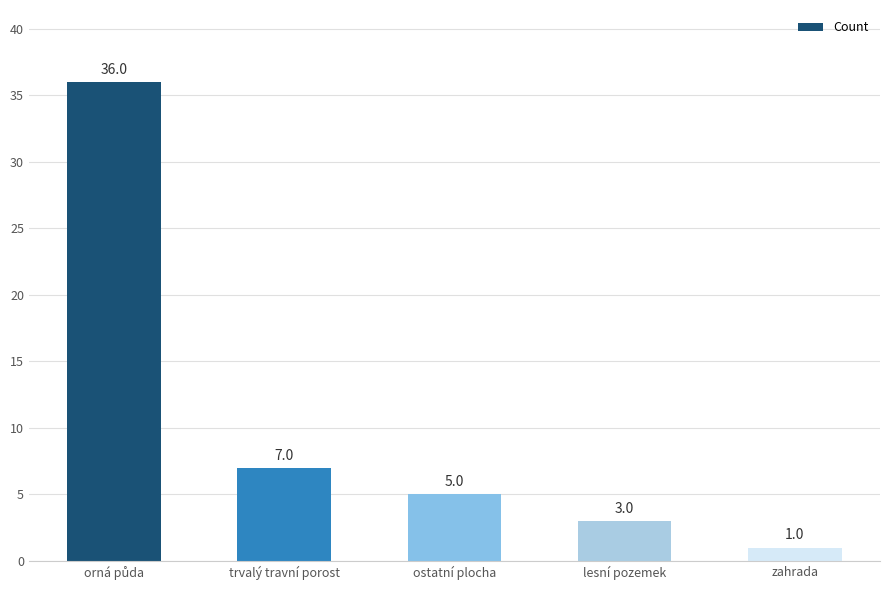

Which has a higher value, trvalý travní porost or lesní pozemek?

trvalý travní porost